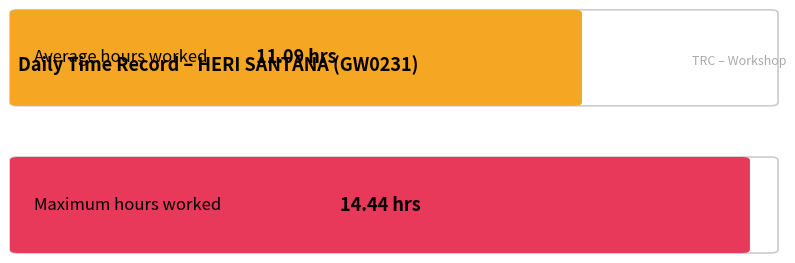

Is it true that the value at 27 is 3.5?

False